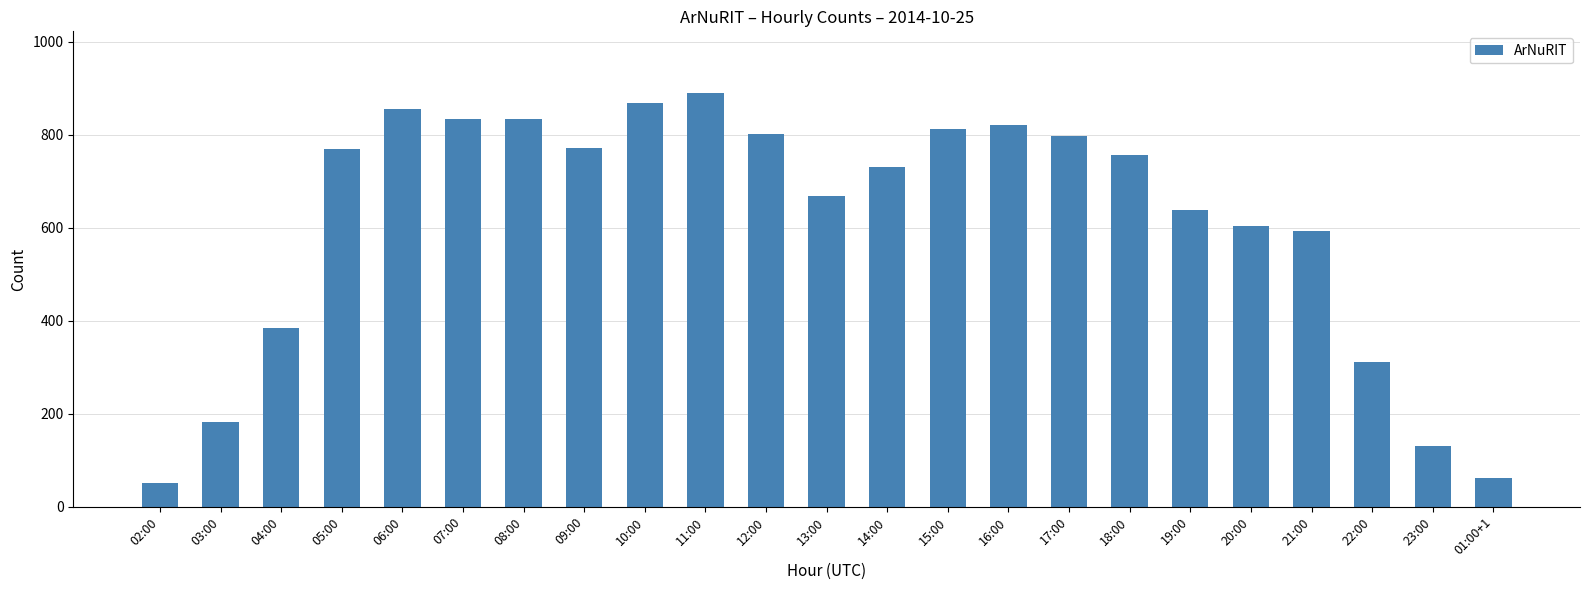

How many bars are there in total?

23